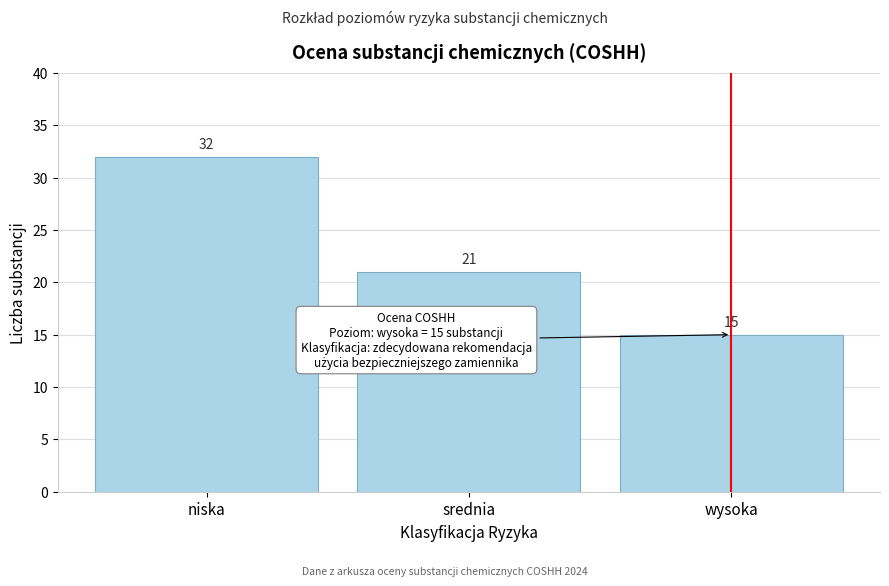

Reading right to left, what are all the values shown in this chart?

15	21	32